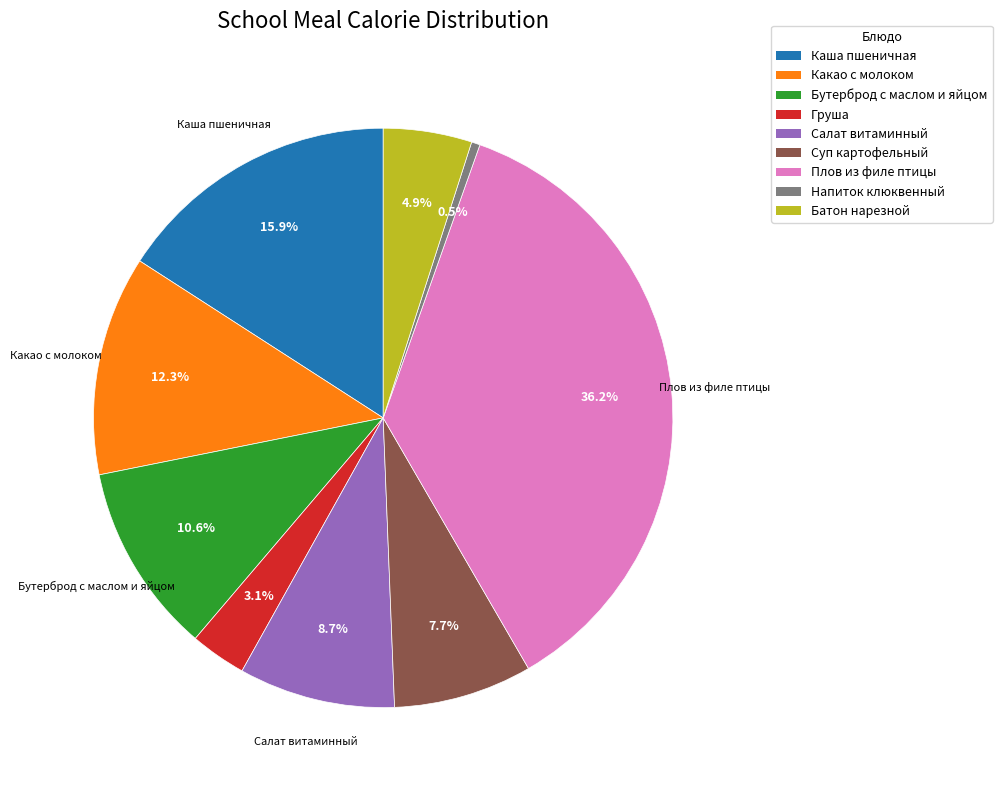

Is there any slice that represents more than half of the pie?

No